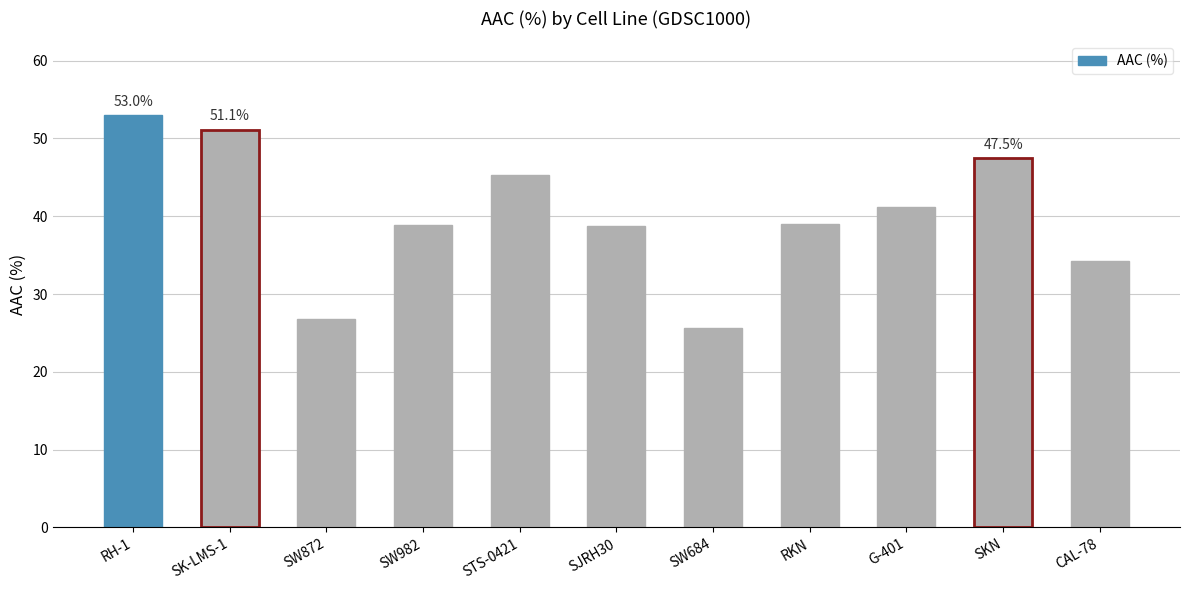

What is the minimum value shown in the chart?

25.6